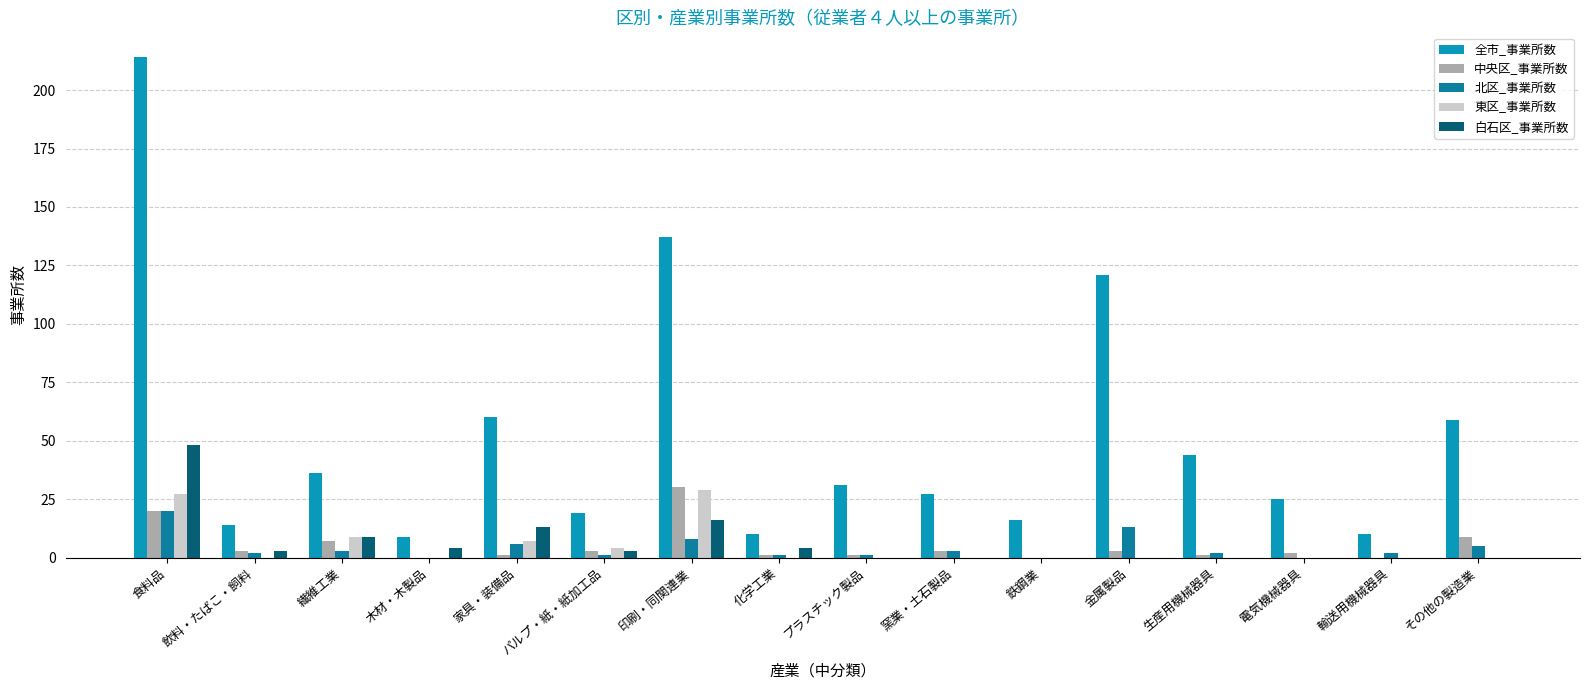

Which category has the highest value in the 白石区_事業所数 series?

食料品